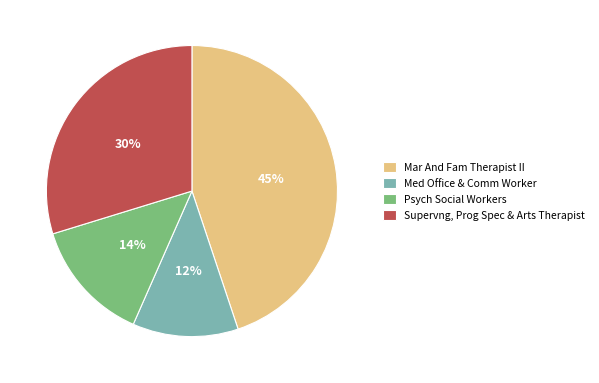

Between Psych Social Workers and Mar And Fam Therapist II, which is larger?

Mar And Fam Therapist II